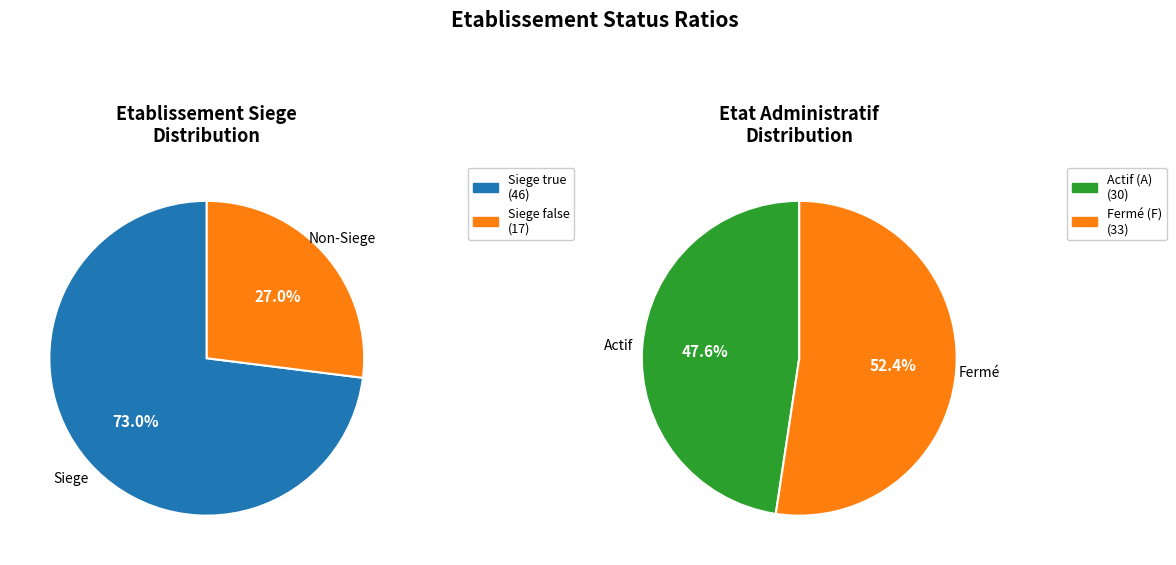

How many slices are in this pie chart?

2